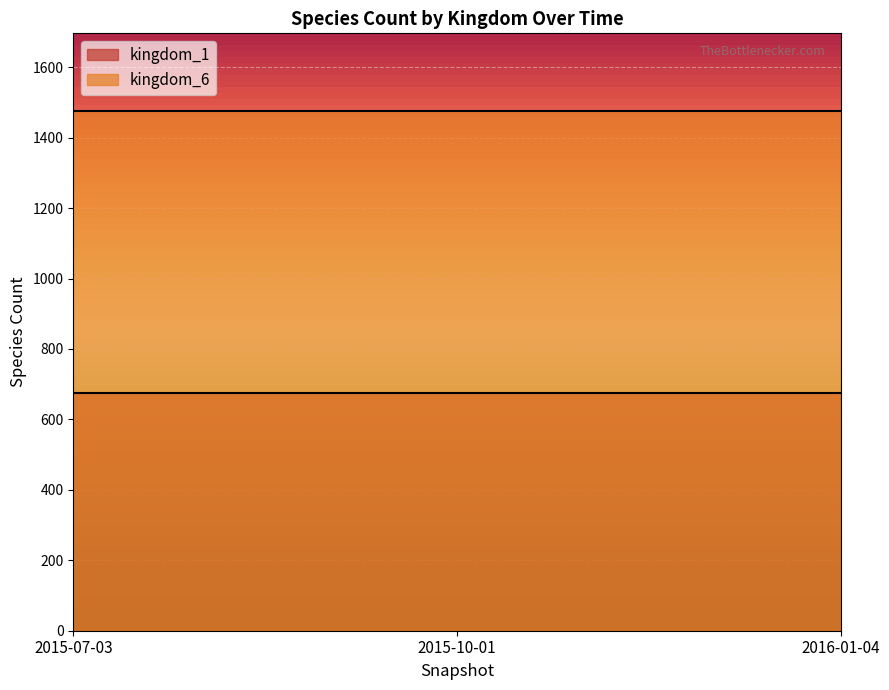

What is the value of the kingdom_6 point at the 2nd from the left?

1475